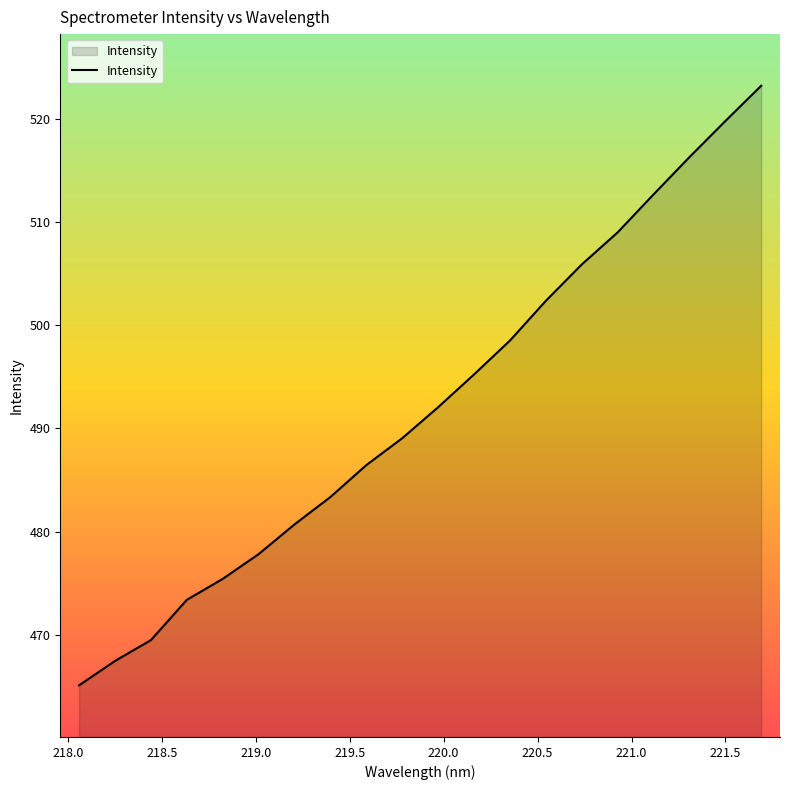

What is the minimum value shown in the chart?

465.1